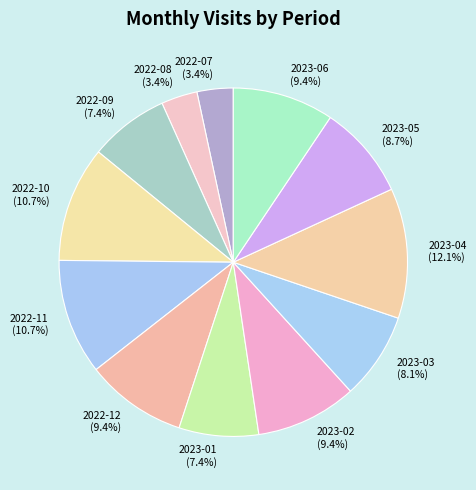

To the nearest percent, what percentage of the pie is 2022-12?

9%